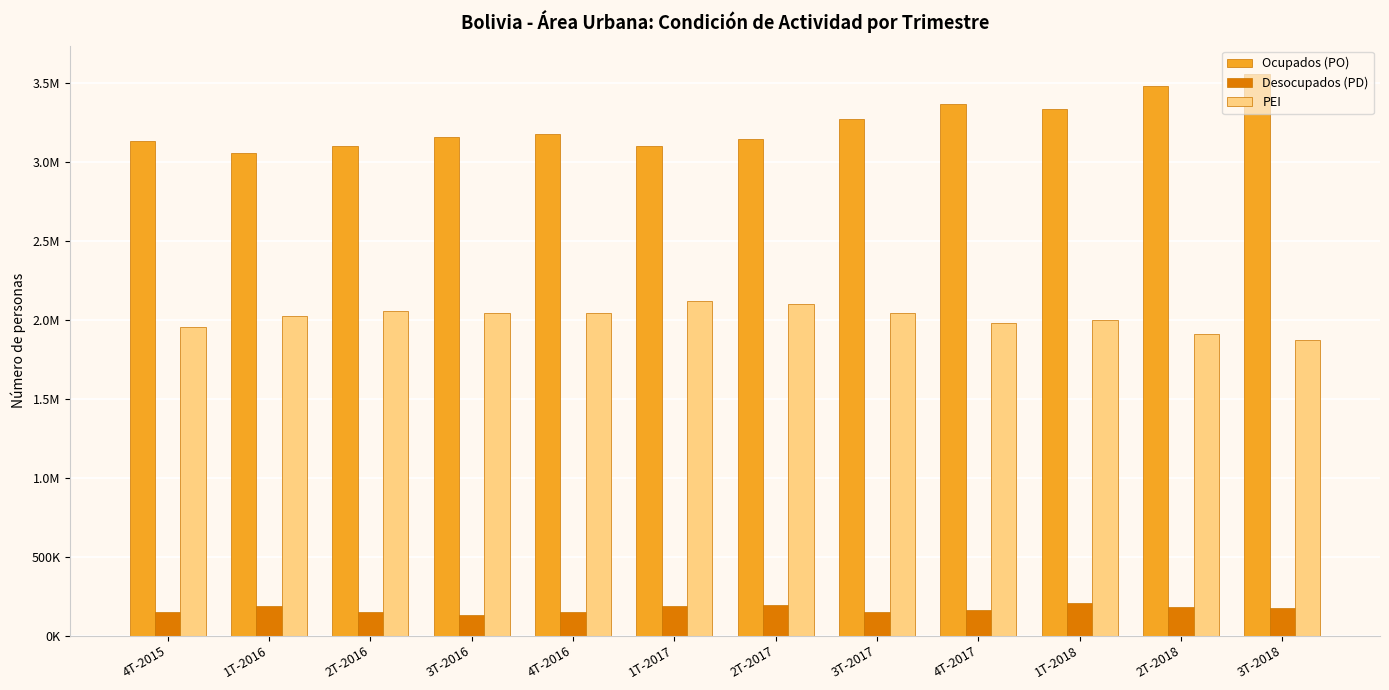

What are all the series names shown in the legend?

Ocupados (PO), Desocupados (PD), PEI